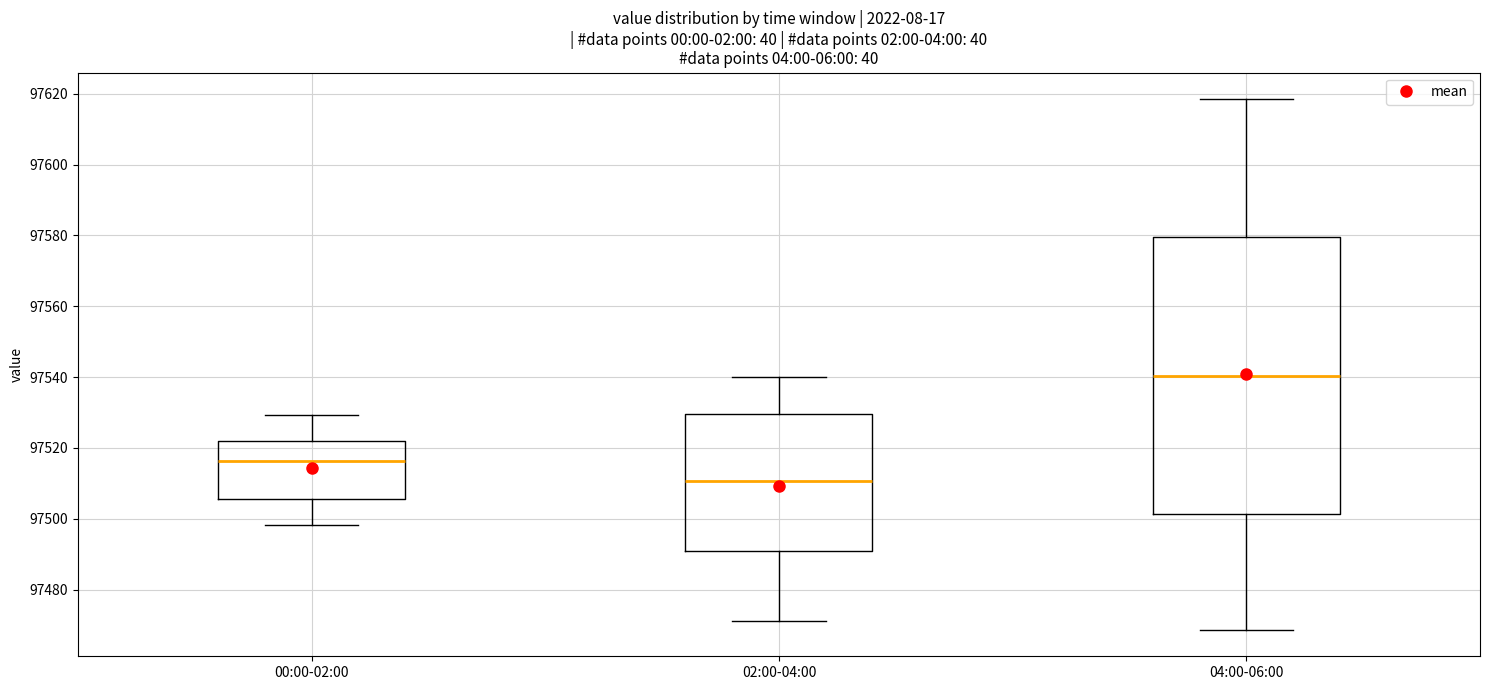

Comparing the boxes themselves (not the whiskers), which one is the tallest?

04:00-06:00